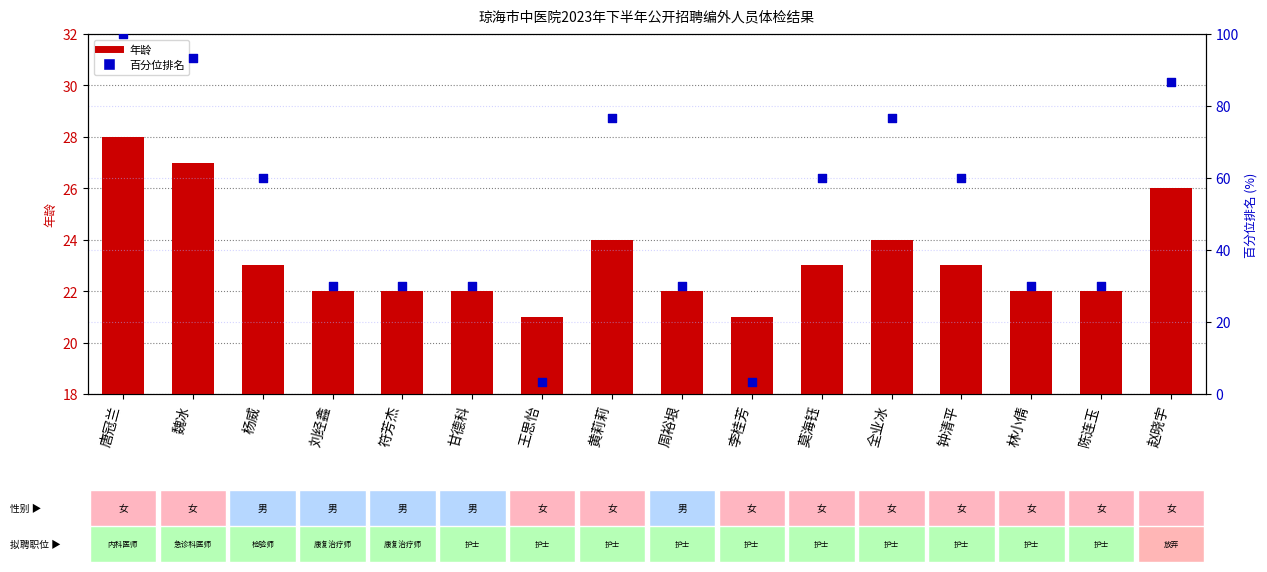

At how many categories does at least one series exceed 92?

2